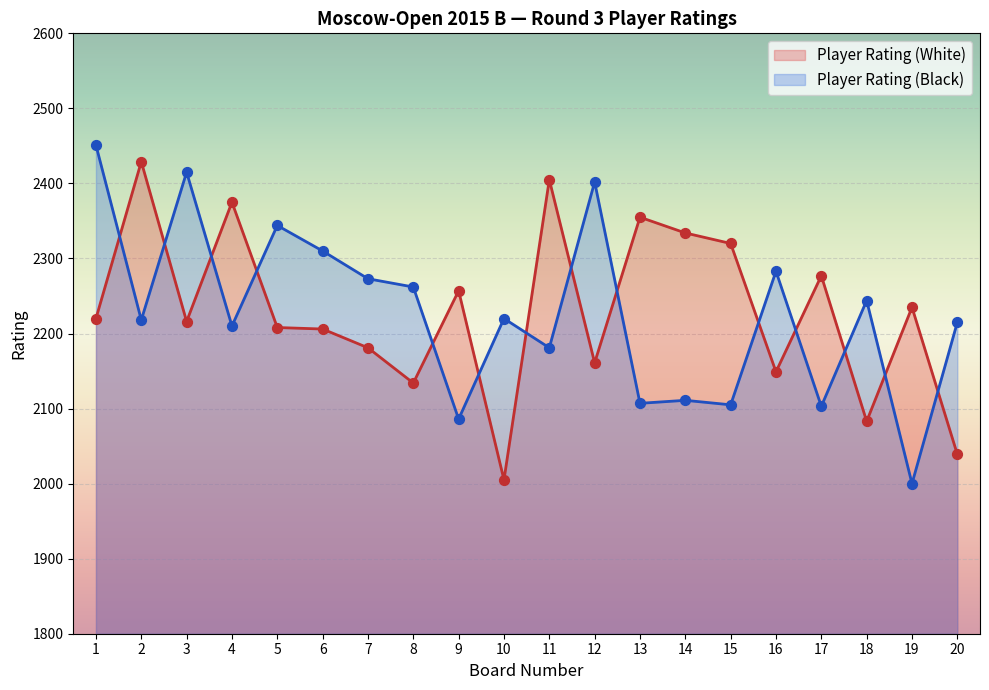

Which series contains the lowest Y value?

Player Rating (Black)